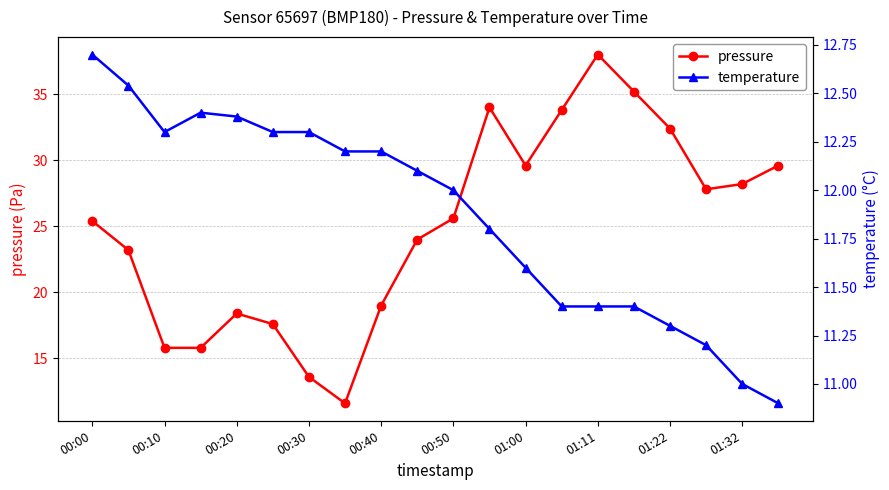

In pressure, how many points are higher than both neighbors (excluding endpoints)?

3